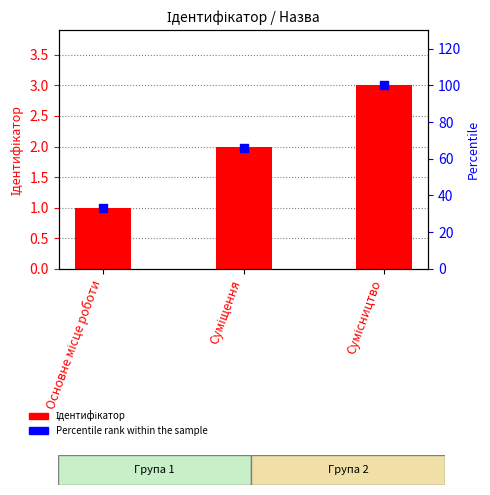

What are all the series names shown in the legend?

Ідентифікатор, Percentile rank within the sample